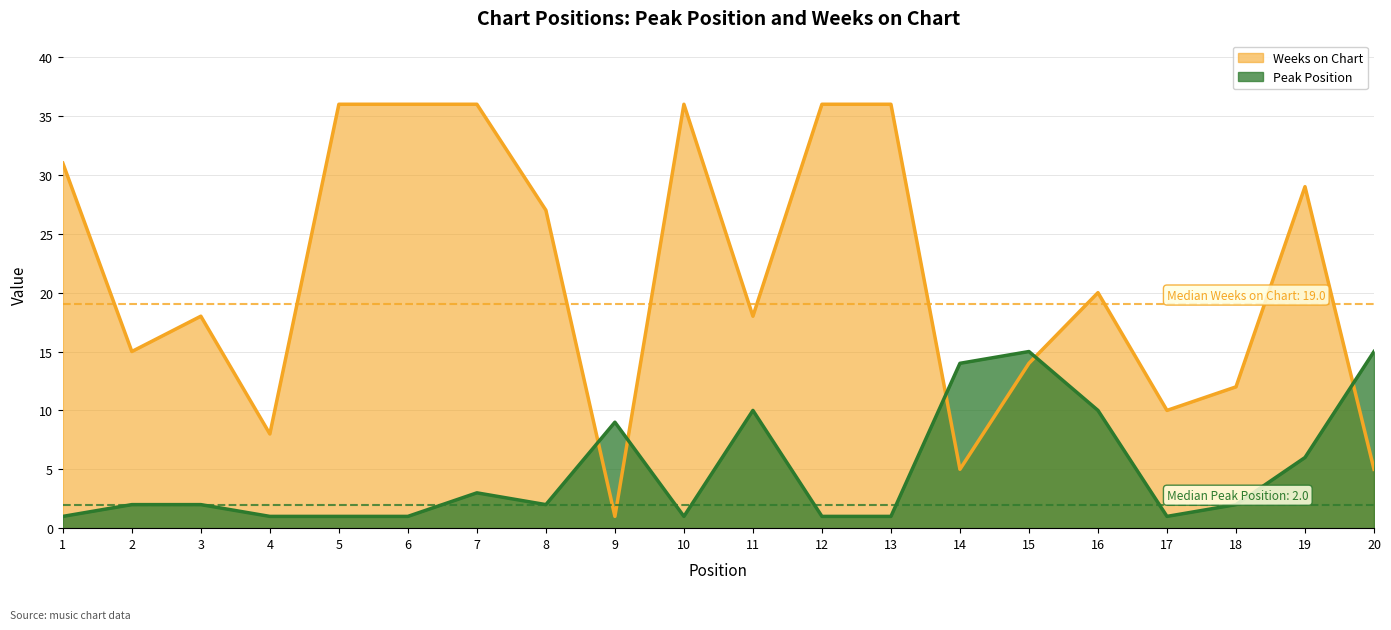

Is the value of Weeks on Chart at 1 greater than the value of Peak Position at 18?

Yes